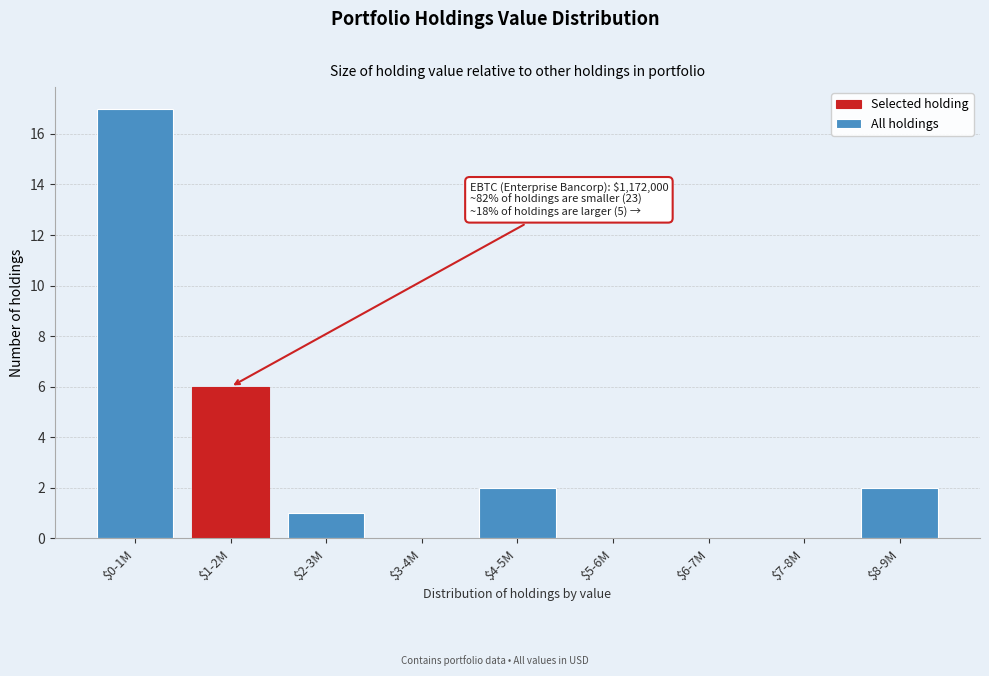

The value at $1-2M is 6. True or false?

True